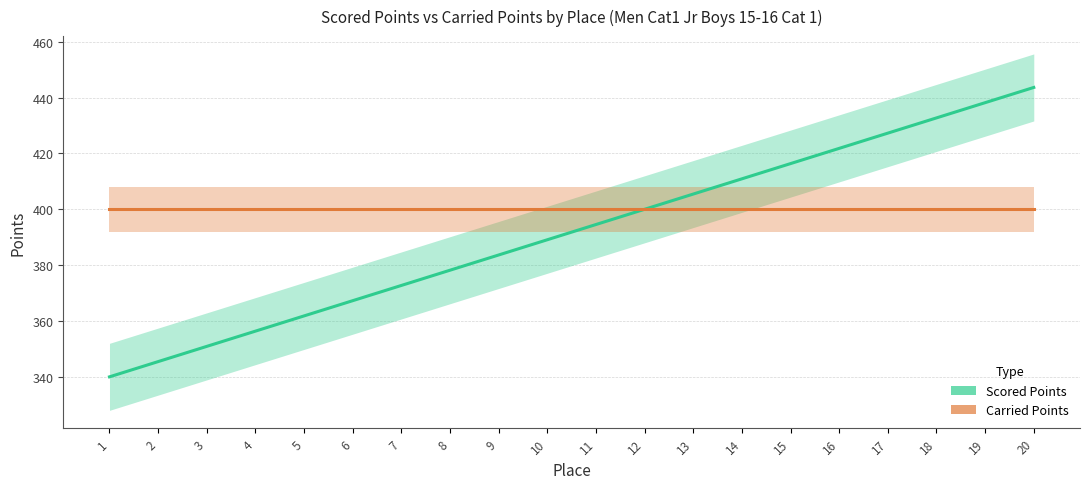

What is the average value of the Carried Points series?

400.0